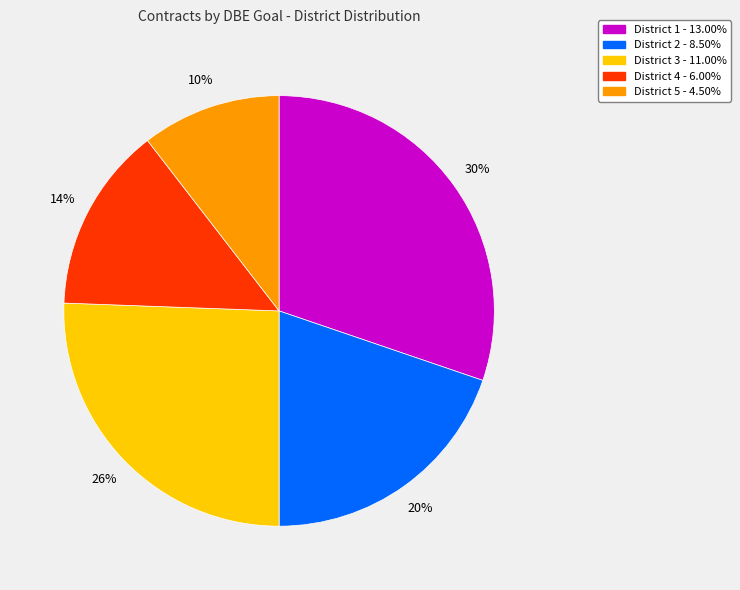

Which category has the smallest portion of the pie?

District 5